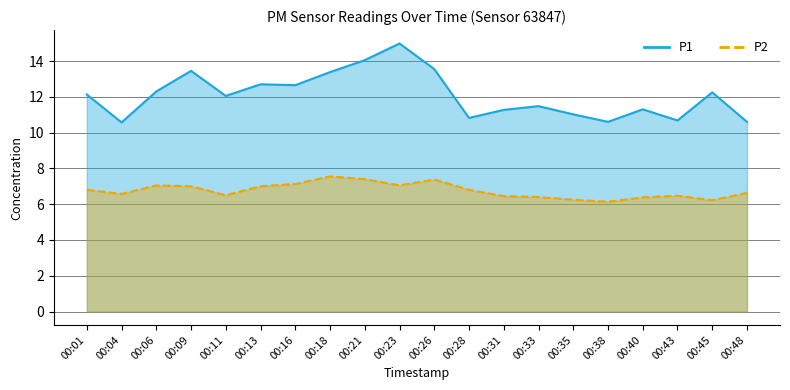

True or false: P1 has a value of 17.6 at 00:40.

False